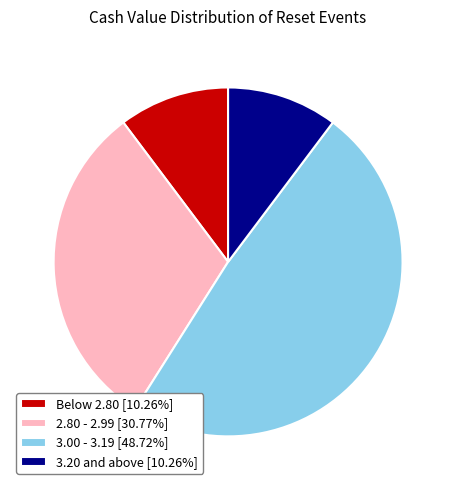

How many segments does this pie chart have?

4